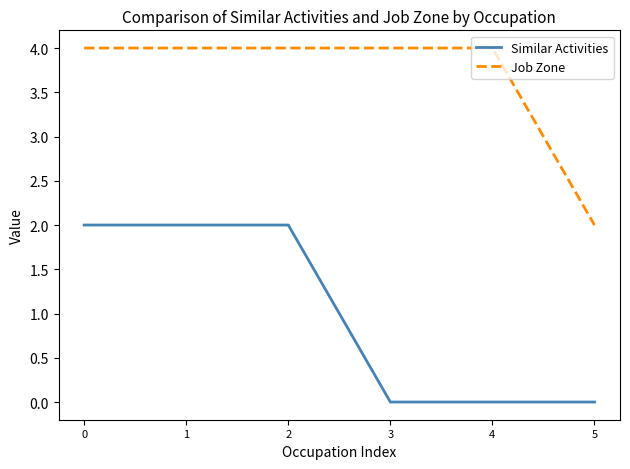

List the series in order of their overall mean, lowest first.

Similar Activities, Job Zone